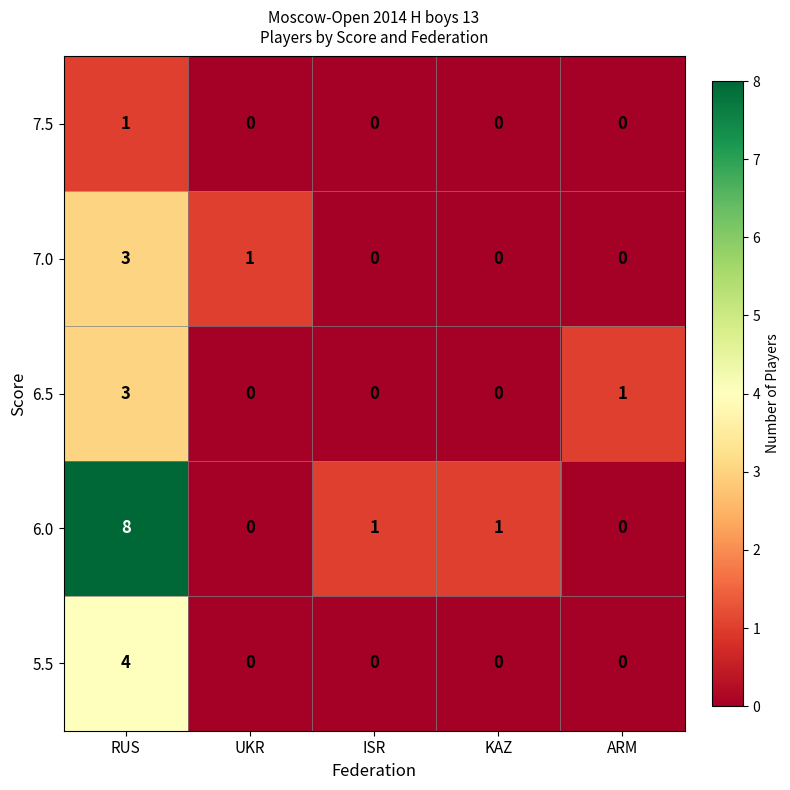

Reading left to right, transcribe all the data shown in this chart.

7.5: RUS=1	UKR=0	ISR=0	KAZ=0	ARM=0
7.0: RUS=3	UKR=1	ISR=0	KAZ=0	ARM=0
6.5: RUS=3	UKR=0	ISR=0	KAZ=0	ARM=1
6.0: RUS=8	UKR=0	ISR=1	KAZ=1	ARM=0
5.5: RUS=4	UKR=0	ISR=0	KAZ=0	ARM=0